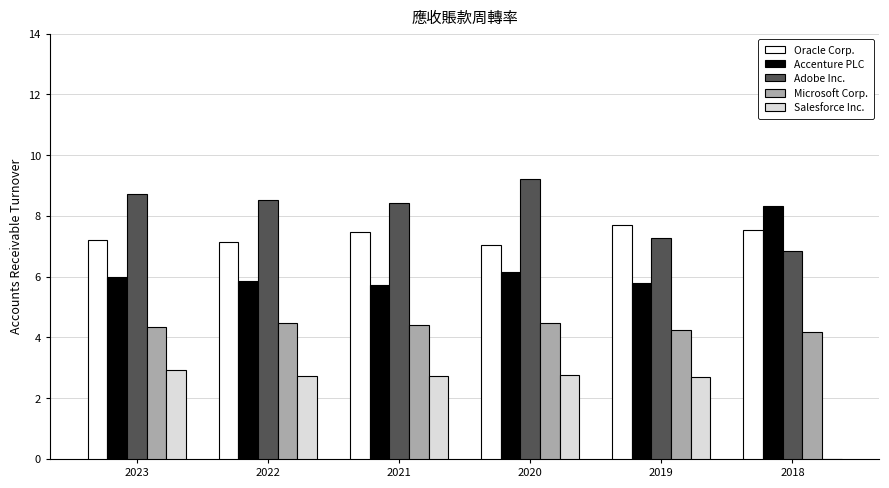

How many groups of bars are there?

6